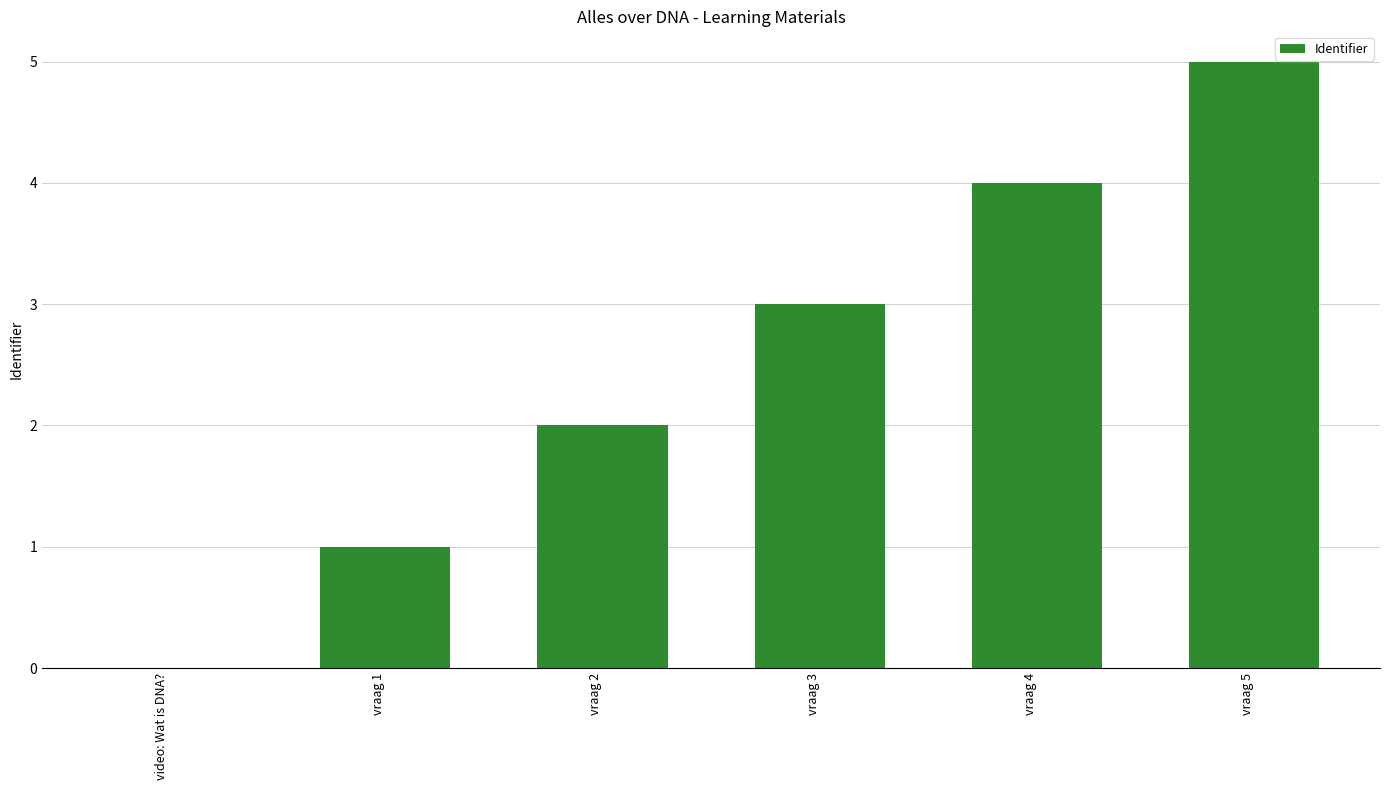

Which label corresponds to the largest value in the chart?

vraag 5